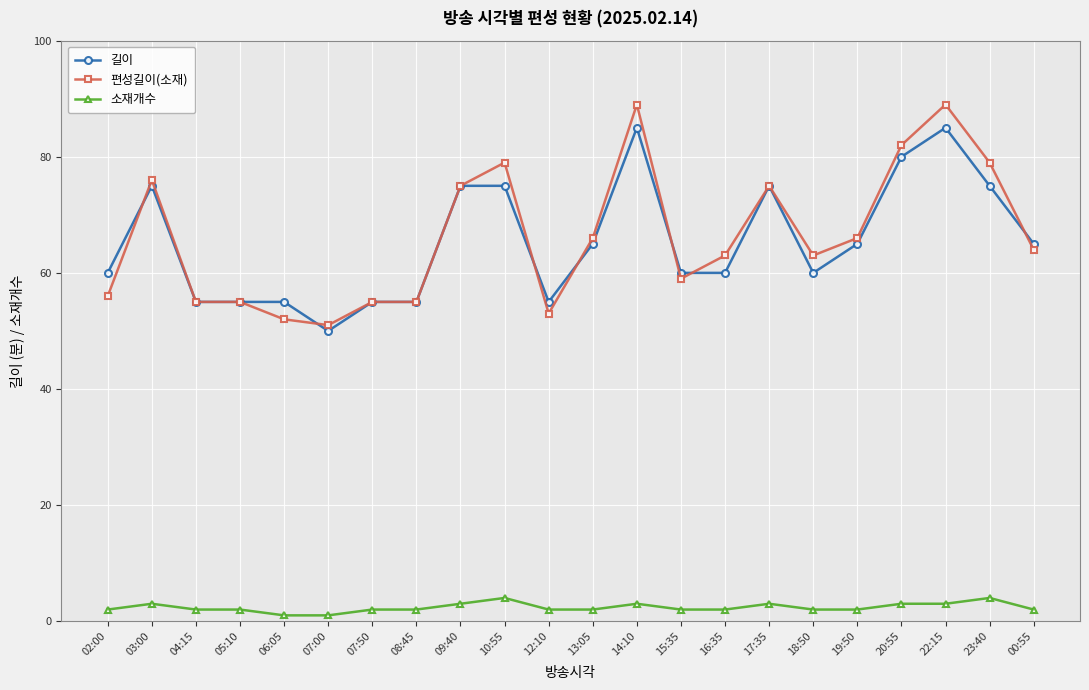

What is the spread (max minus min) of values at 13:05?

64